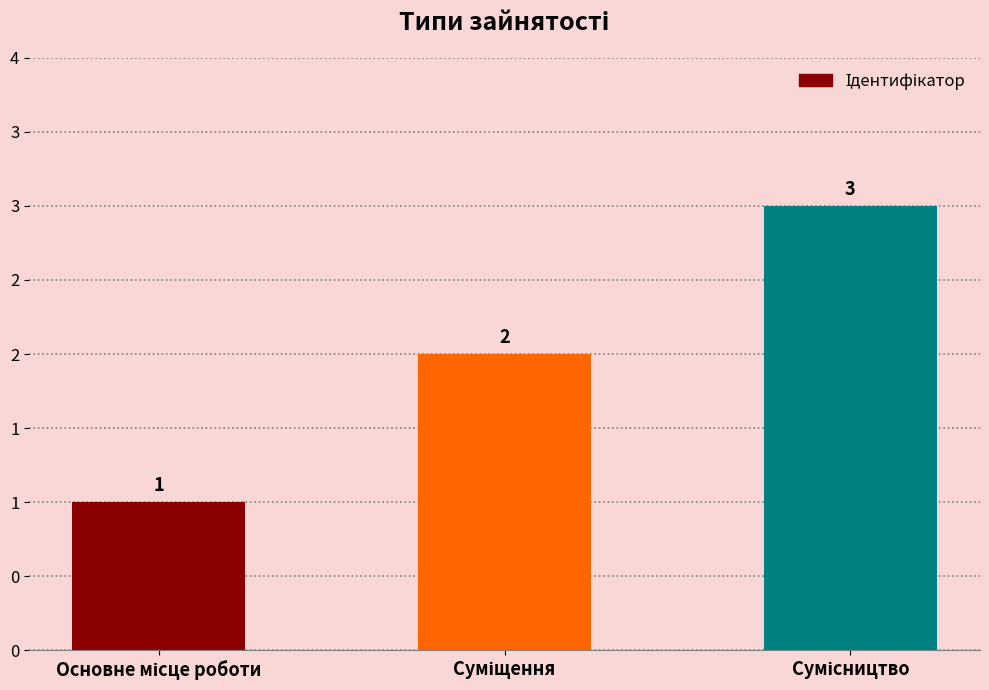

Is it true that the value at Сумісництво is 5?

False